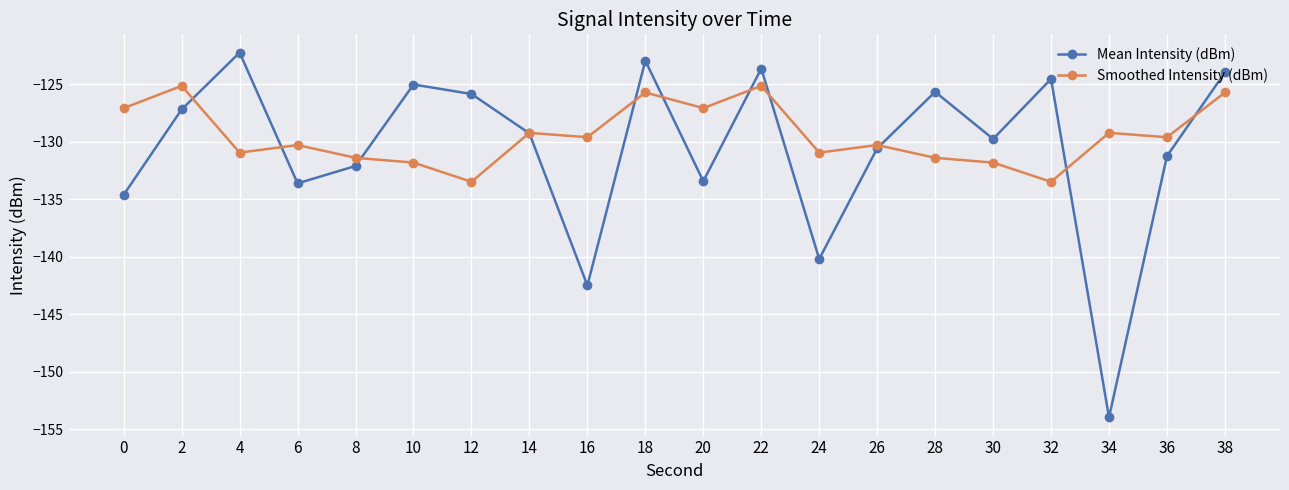

What is the total value across all series at 20?

-260.5